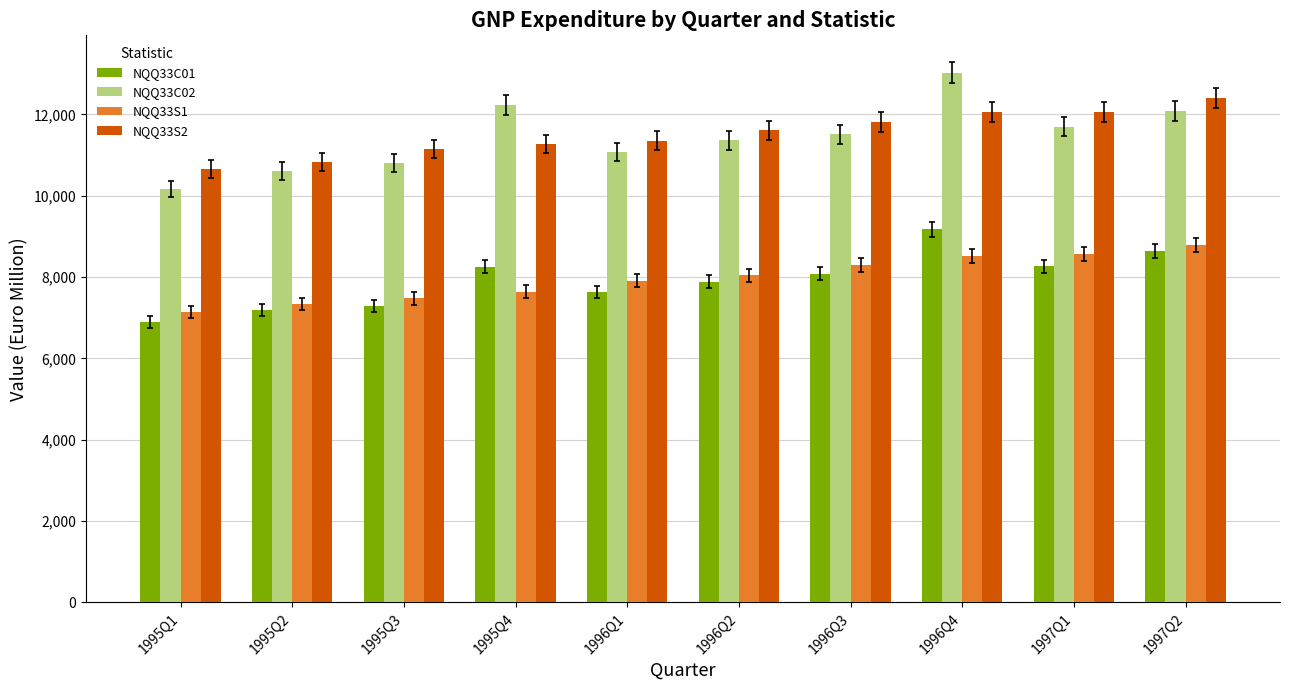

What is the average value of the NQQ33C01 series?

7930